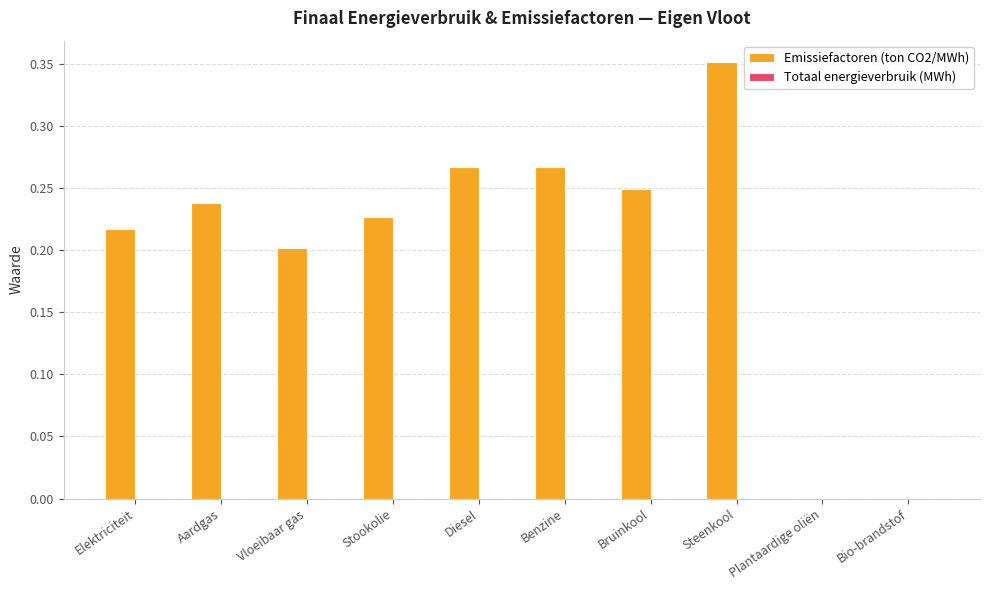

The chart shows a value of 0.1 at Elektriciteit. True or false?

False